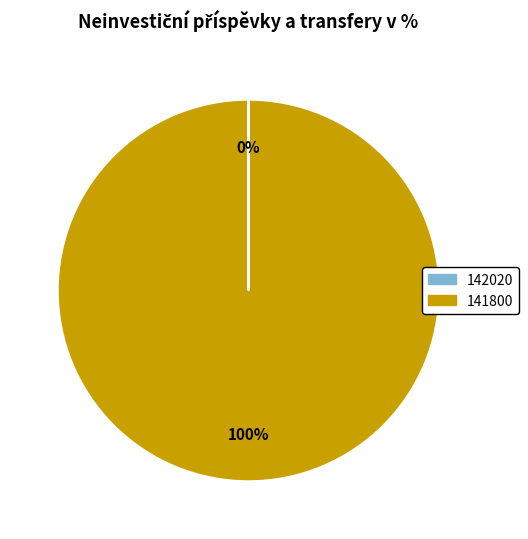

To the nearest percent, what is the average slice percentage?

50%